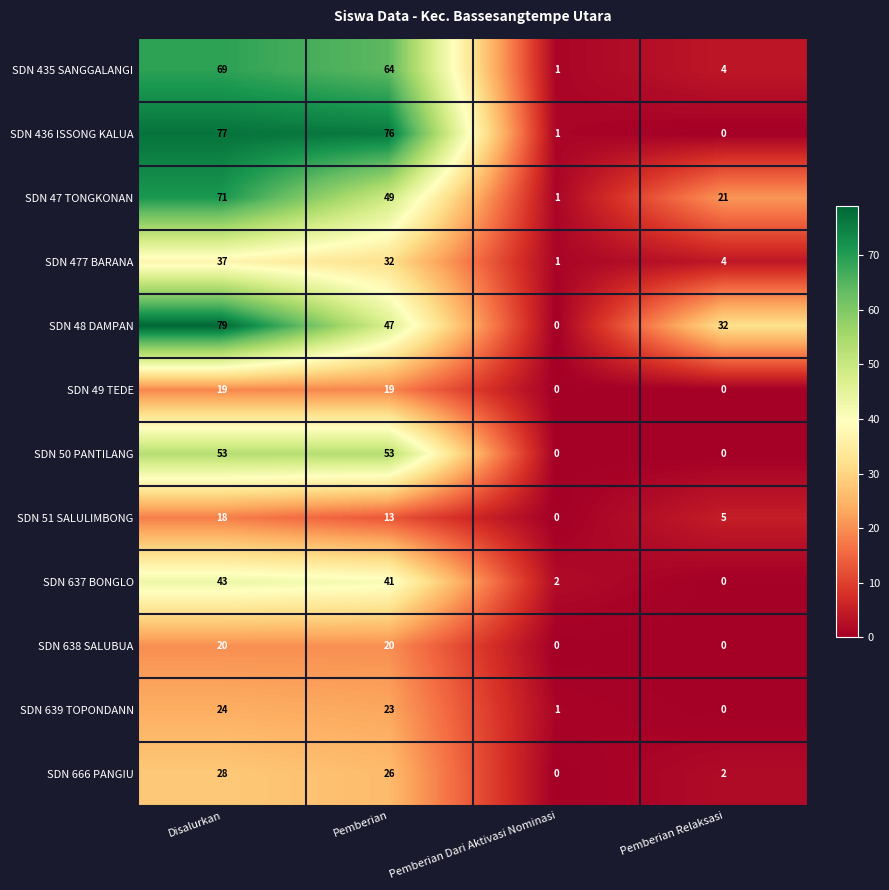

Which series has the largest total across all categories?

SDN 48 DAMPAN